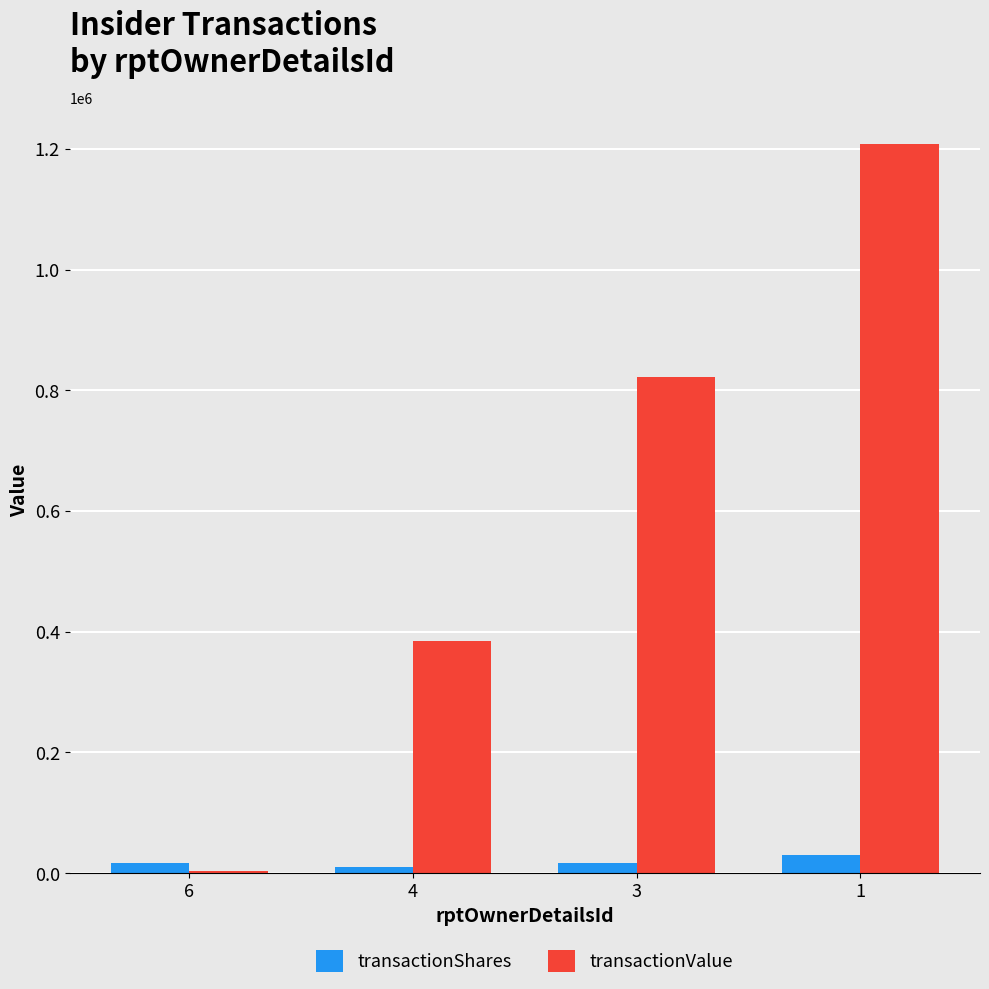

Between 6 and 4, which series saw the biggest shift?

transactionValue